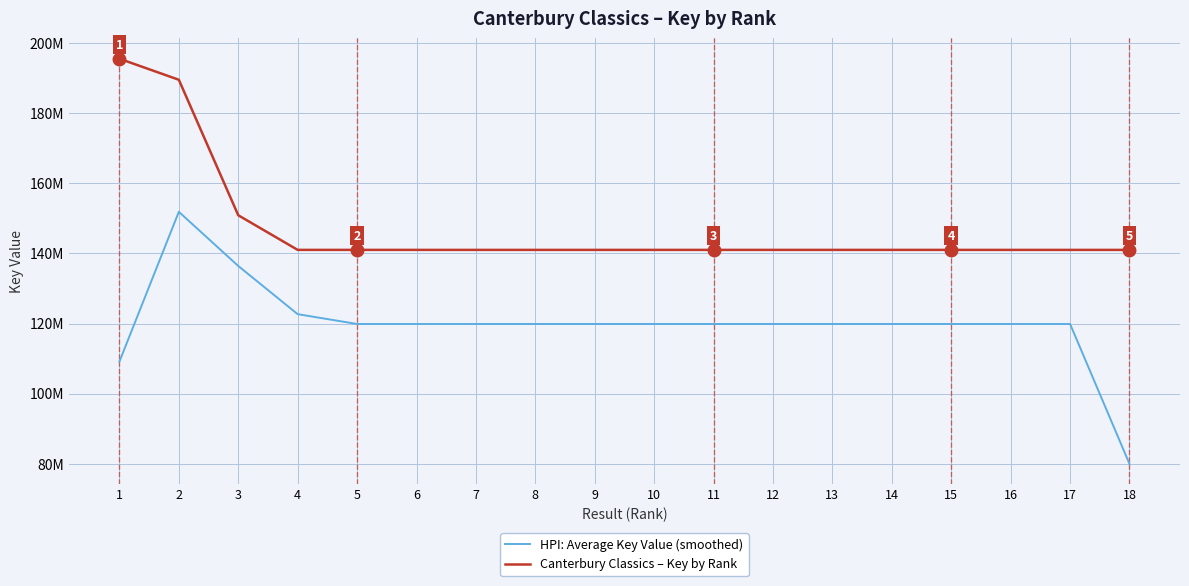

What are all the series names shown in the legend?

HPI: Average Key Value (smoothed), Canterbury Classics – Key by Rank